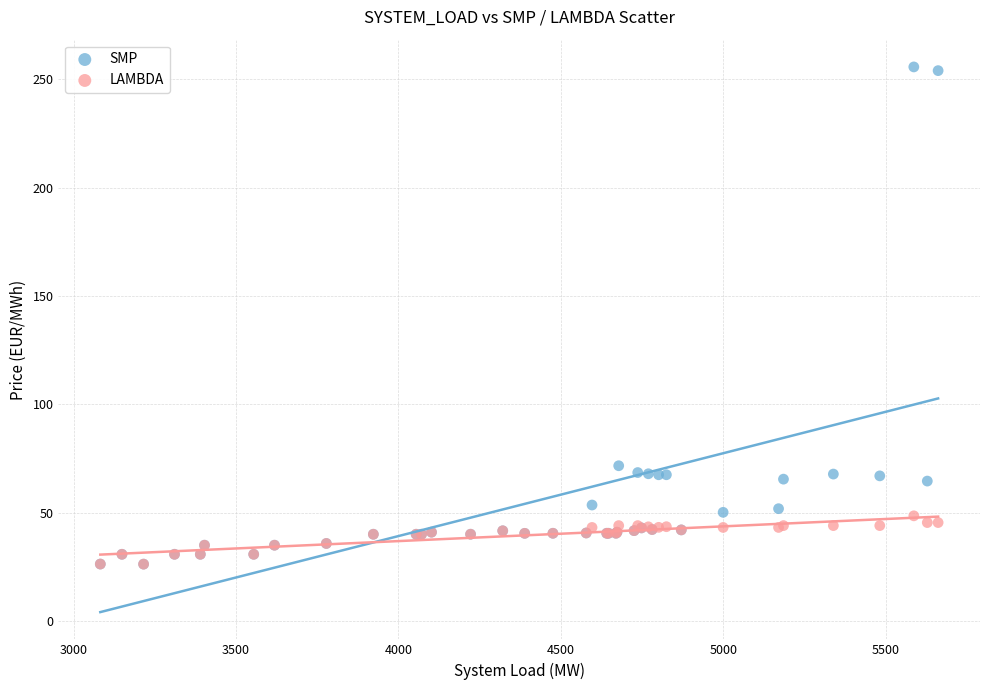

Which series has the largest Y range (max minus min)?

SMP